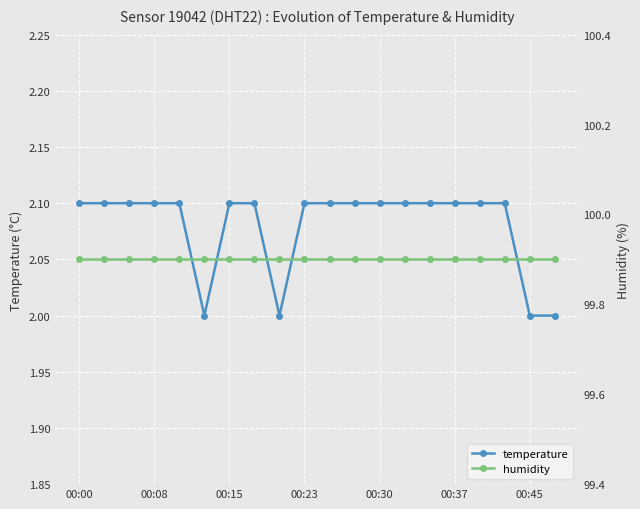

What is the minimum value for temperature?

2.0